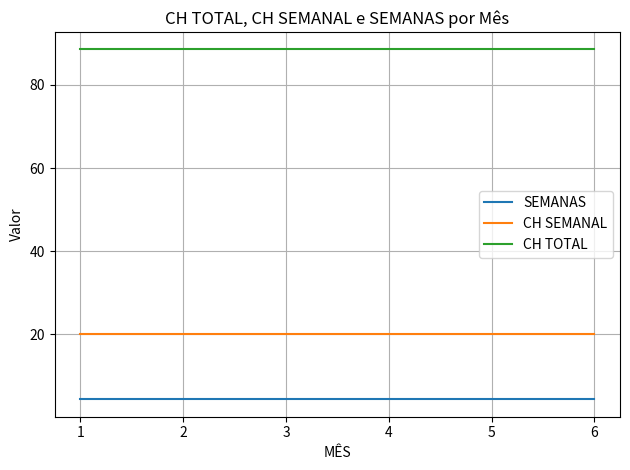

What is the difference between the highest and lowest values at 1?

84.1